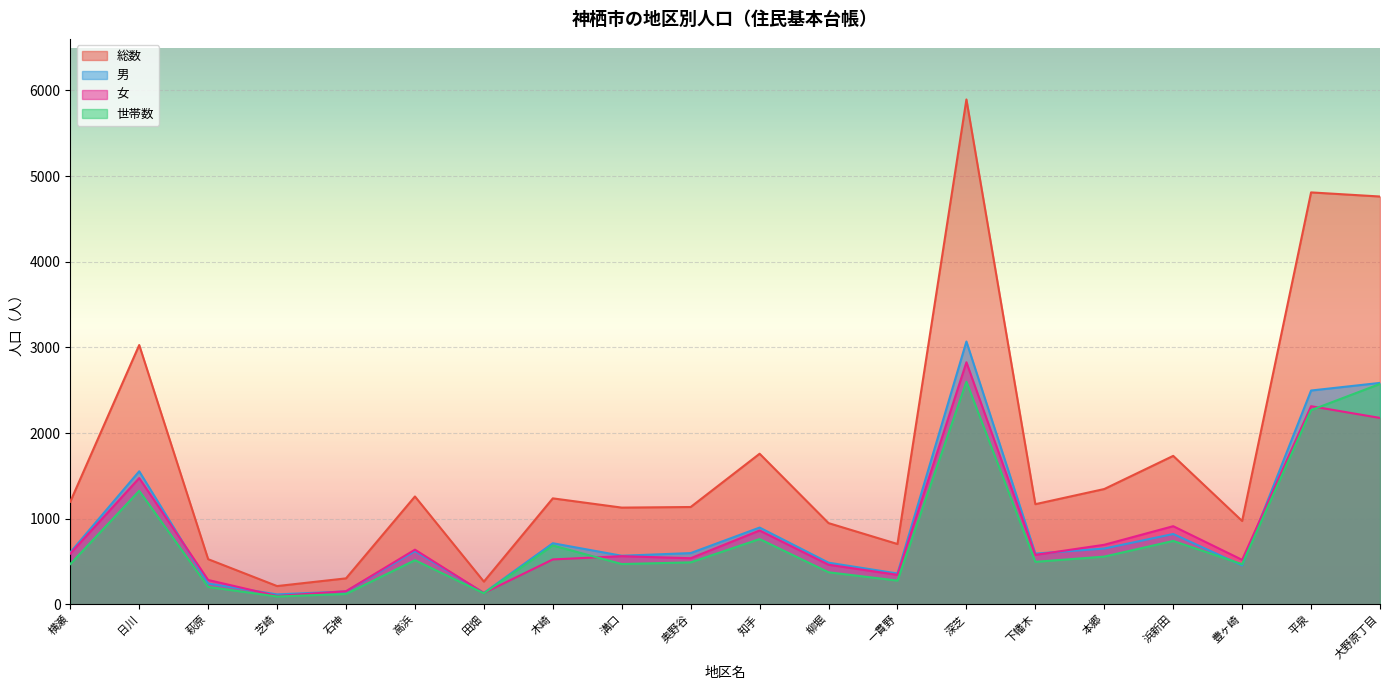

List the labels in order of 総数 value, largest first.

深芝, 平泉, 大野原丁目, 日川, 知手, 浜新田, 本郷, 高浜, 木崎, 横瀬, 下幡木, 奥野谷, 溝口, 豊ヶ崎, 柳堀, 一貫野, 萩原, 石神, 田畑, 芝崎